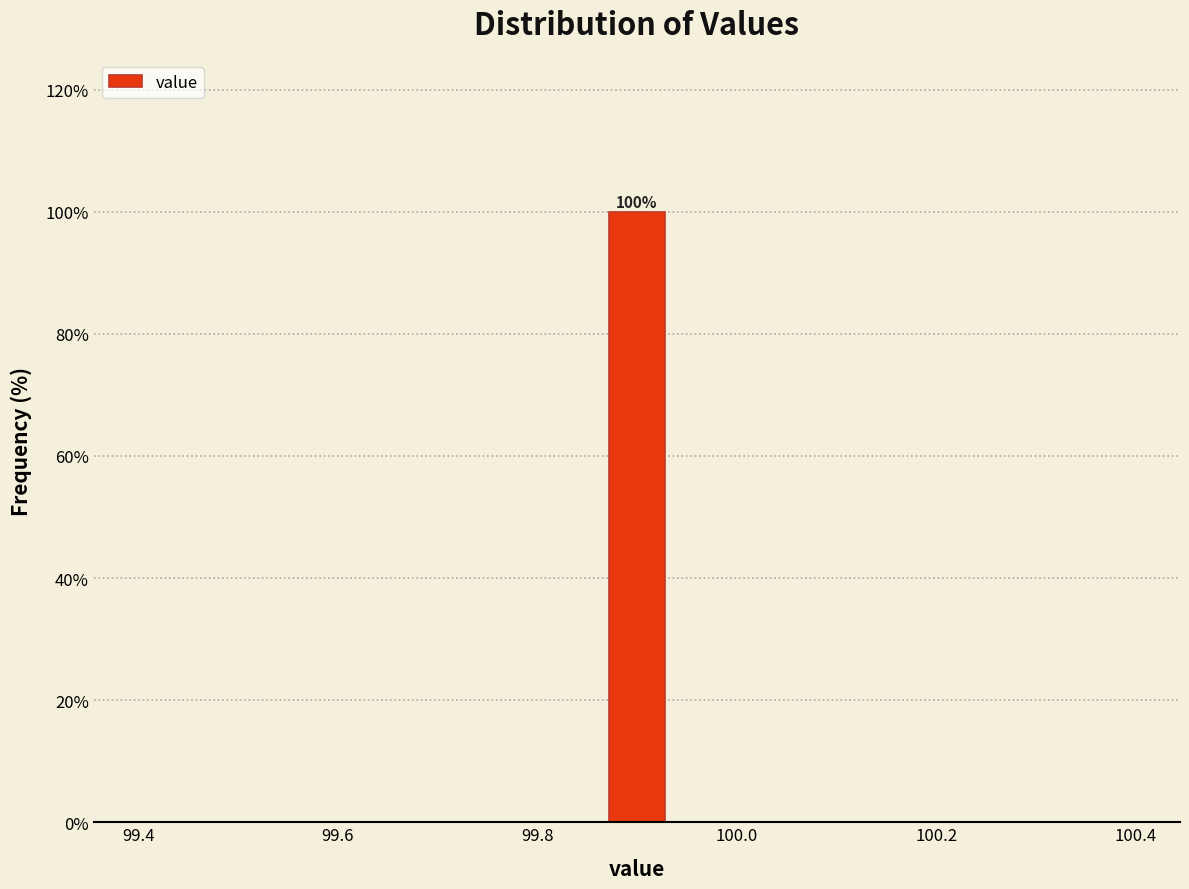

Around what value on the x-axis is the tallest bar? Give the approximate position of its centre, as read against the axis.

99.90